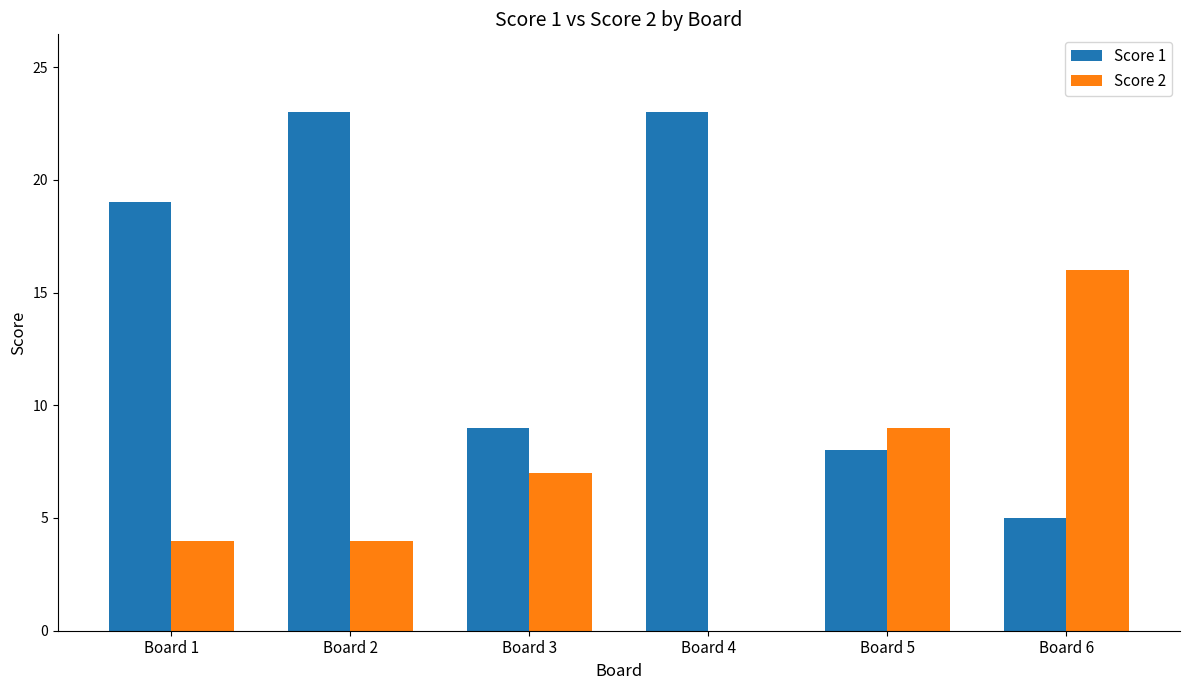

What is the sum of all Score 2 values?

40